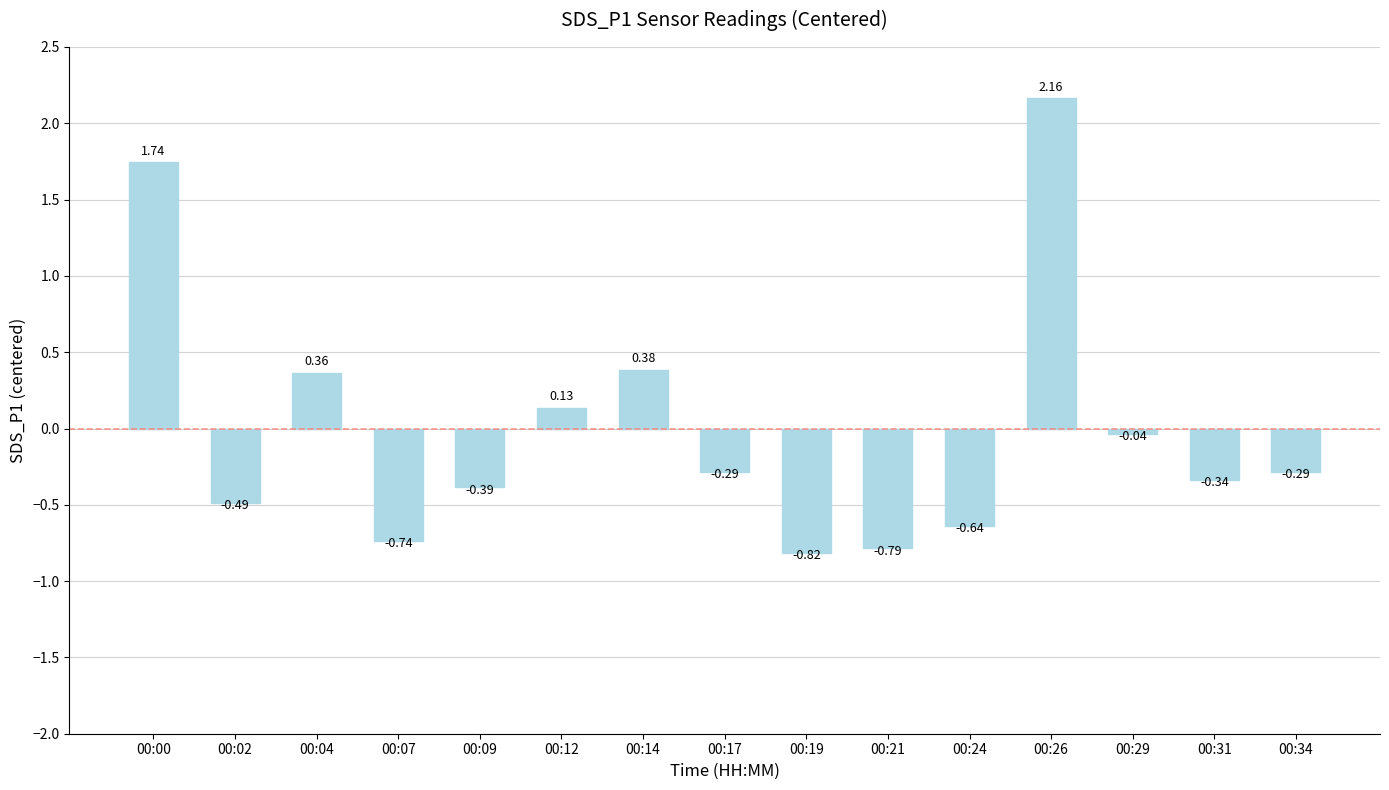

Between 00:26 and 00:24, which is larger?

00:26